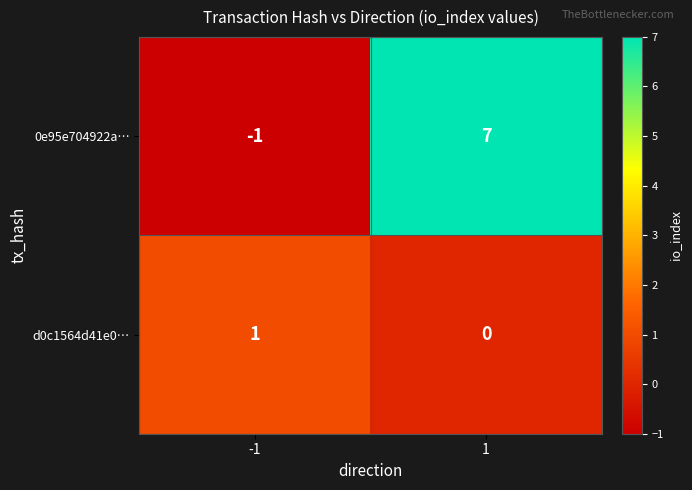

Reading right to left, transcribe all the data shown in this chart.

0e95e704922a…: 7	-1
d0c1564d41e0…: 0	1